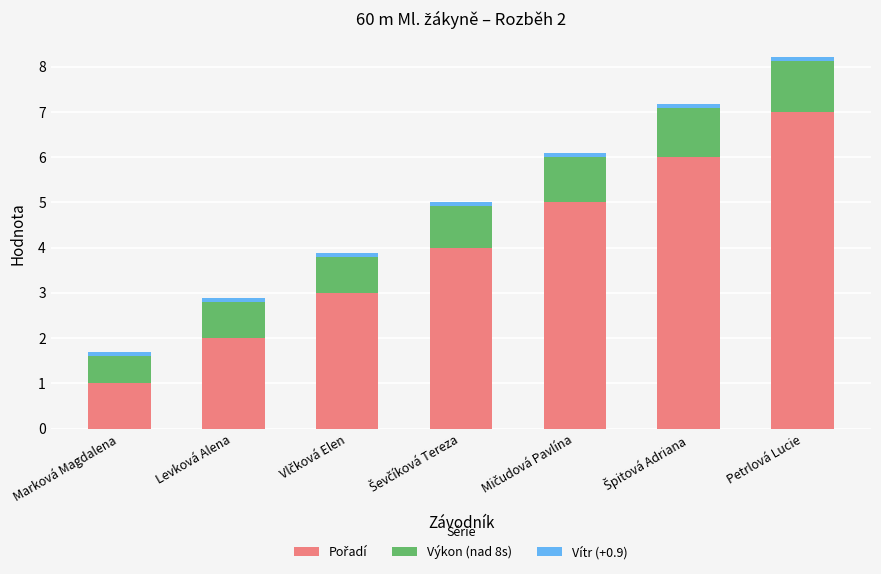

At which category is the sum across all series the highest?

Petrlová Lucie